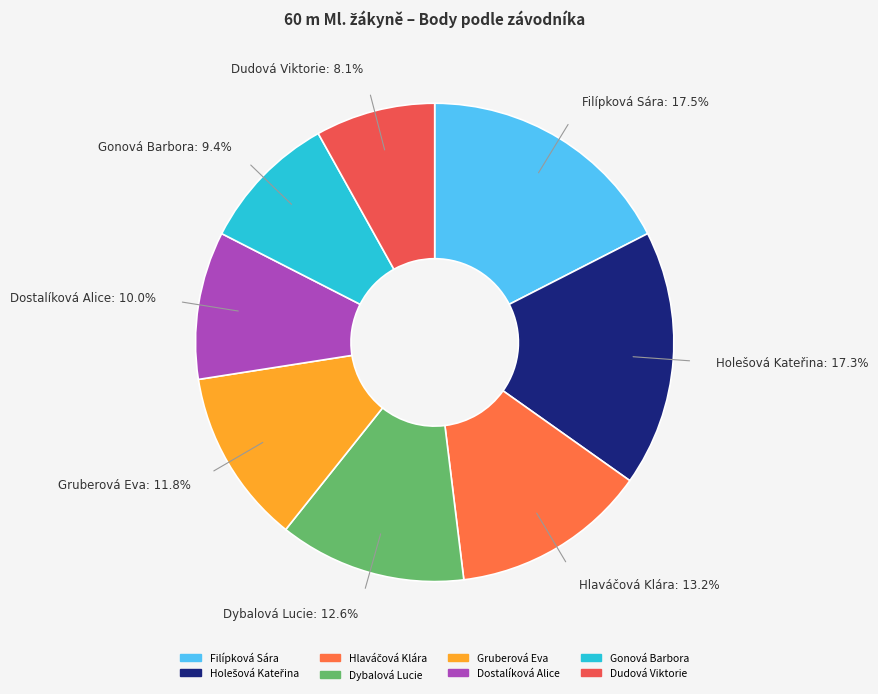

How much of the chart is everything except Dybalová Lucie?

87.4%